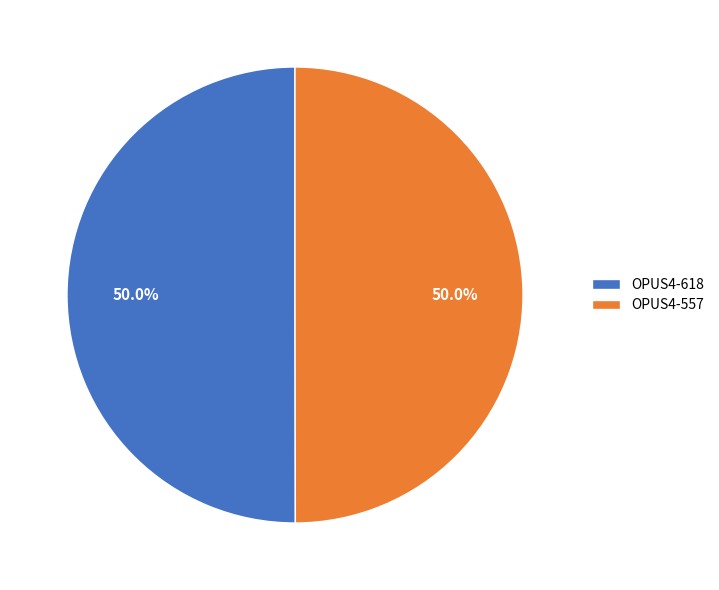

The OPUS4-618 slice represents 50% of the pie. True or false?

True